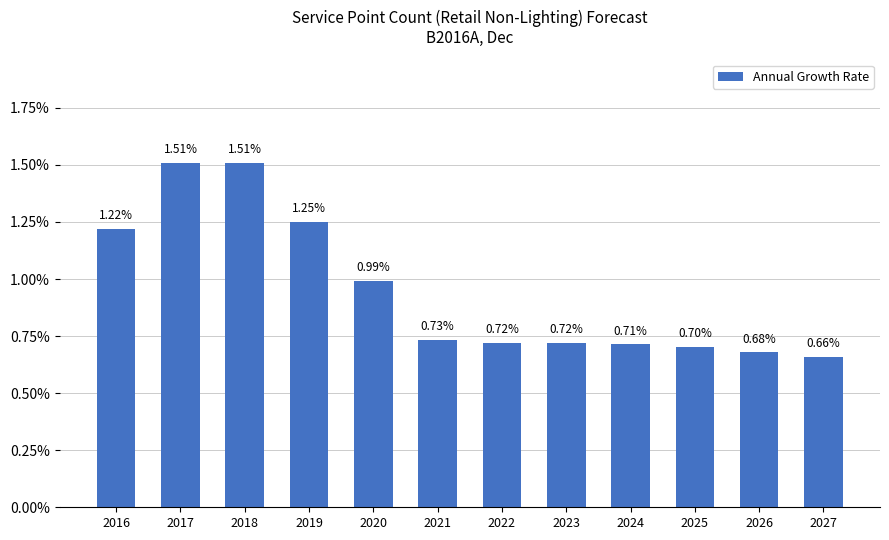

True or false: the data shows 0.0 at 2019.

False